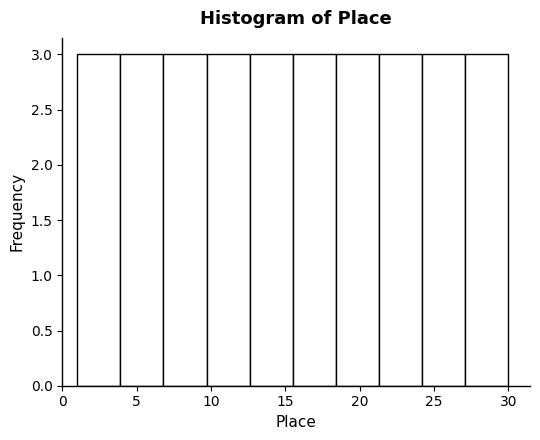

Reading left to right, transcribe this chart: for each bar, give the range it covers on the x-axis and its height. Neither the bar edges nor the heights are printed on the chart, so give them approximately, as read against the axes.

1.0 to 3.9: 3
3.9 to 6.8: 3
6.8 to 9.7: 3
9.7 to 12.6: 3
12.6 to 15.5: 3
15.5 to 18.4: 3
18.4 to 21.3: 3
21.3 to 24.2: 3
24.2 to 27.1: 3
27.1 to 30.0: 3